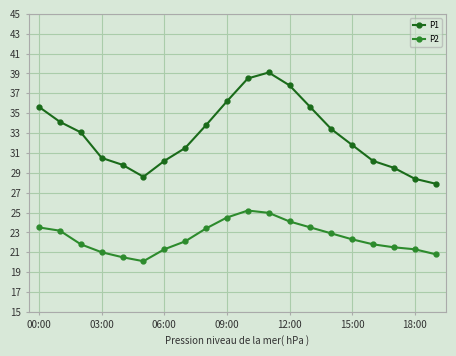

List the series in order of their overall mean, lowest first.

P2, P1